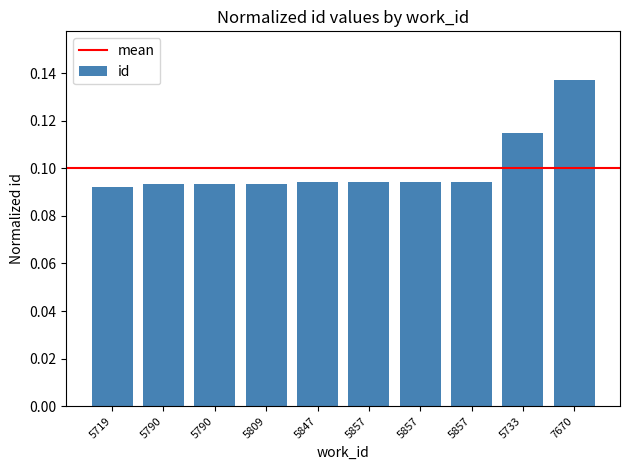

Which label corresponds to the largest value in the chart?

7670